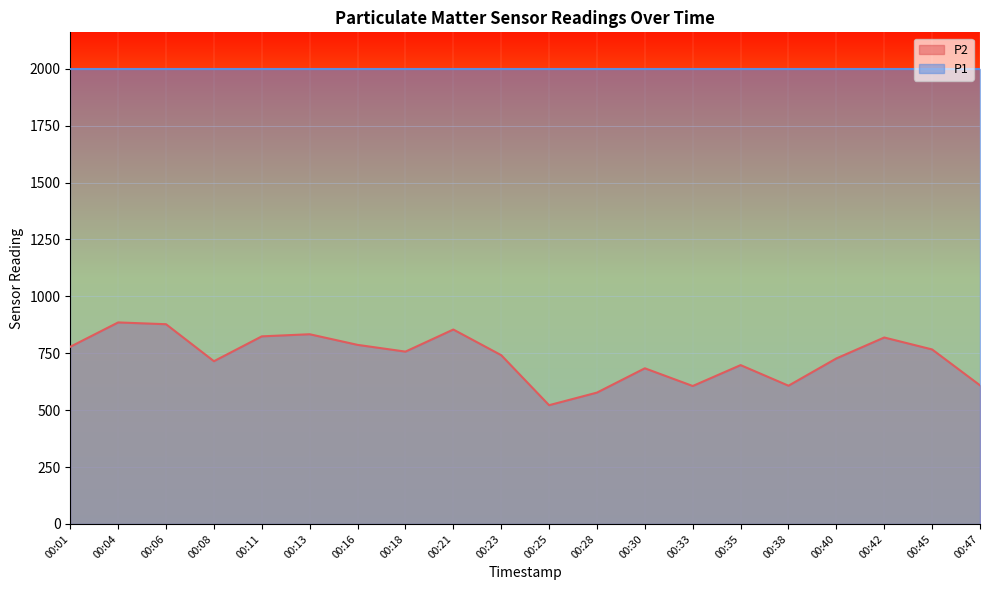

True or false: the data has more than 0 interior local peaks.

True